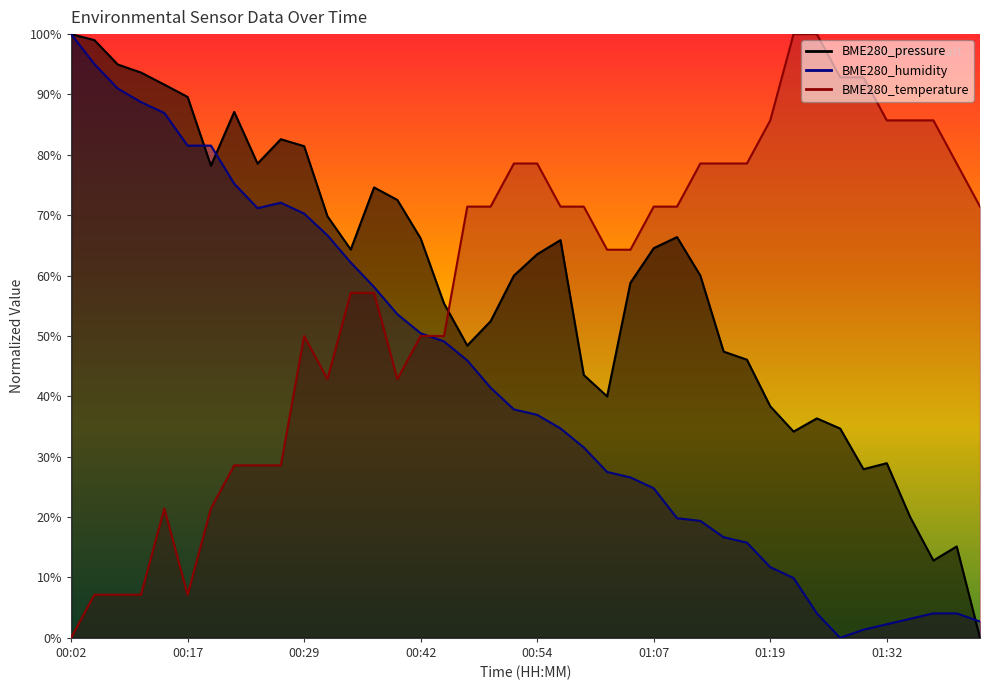

Which series has the widest spread of values?

BME280_pressure